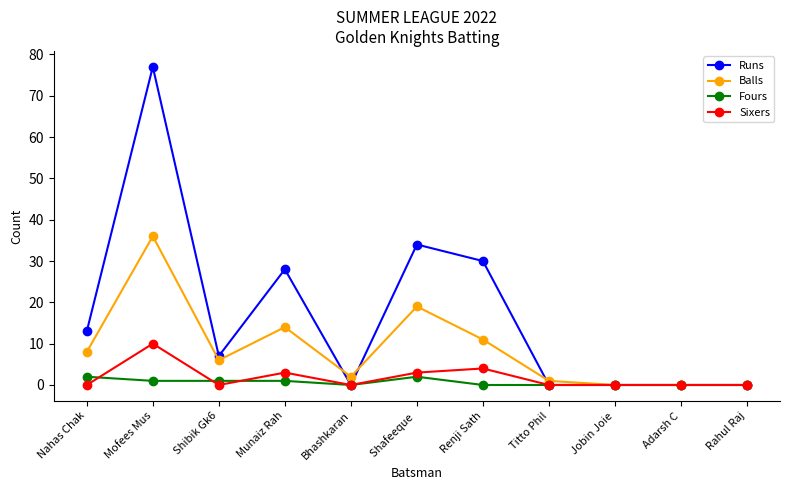

List the series in order of their peak value, highest first.

Runs, Balls, Sixers, Fours